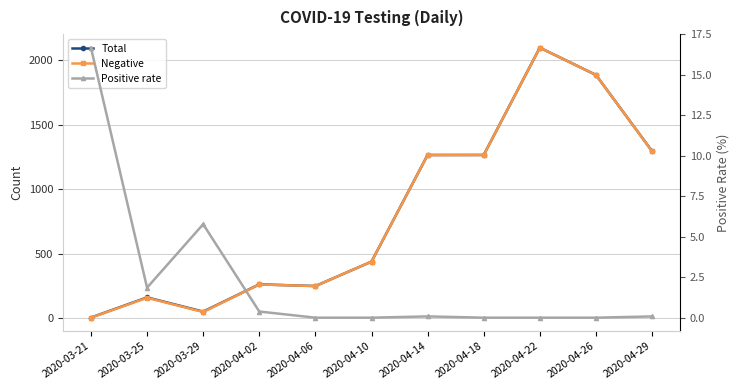

The value of Positive rate at 2020-04-02 is 0.4. True or false?

True